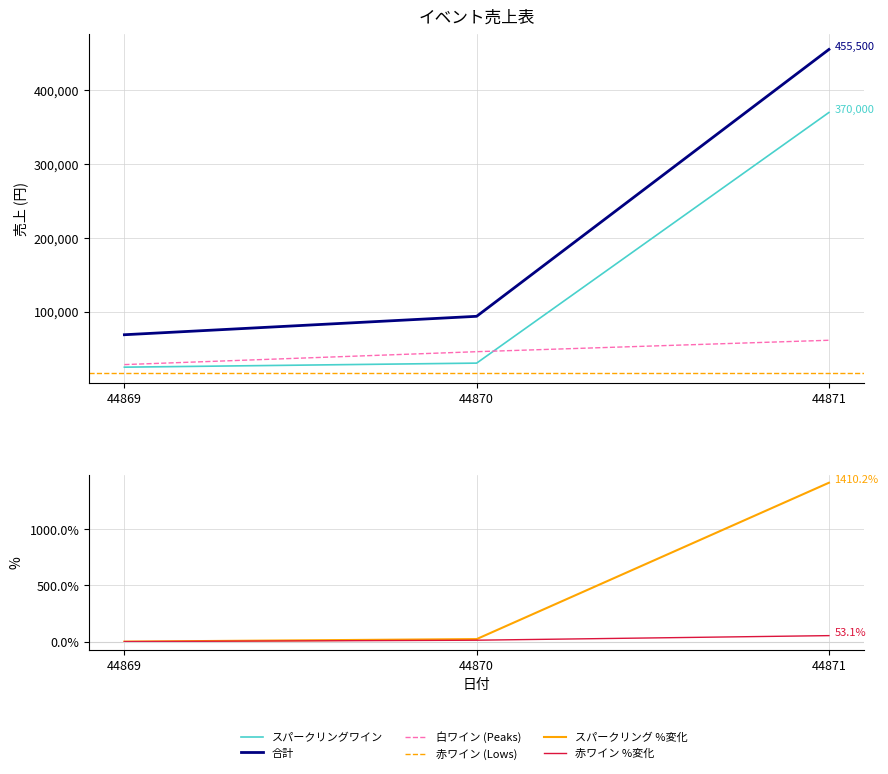

True or false: 赤ワイン has a value of 53.1 at 44871.

True